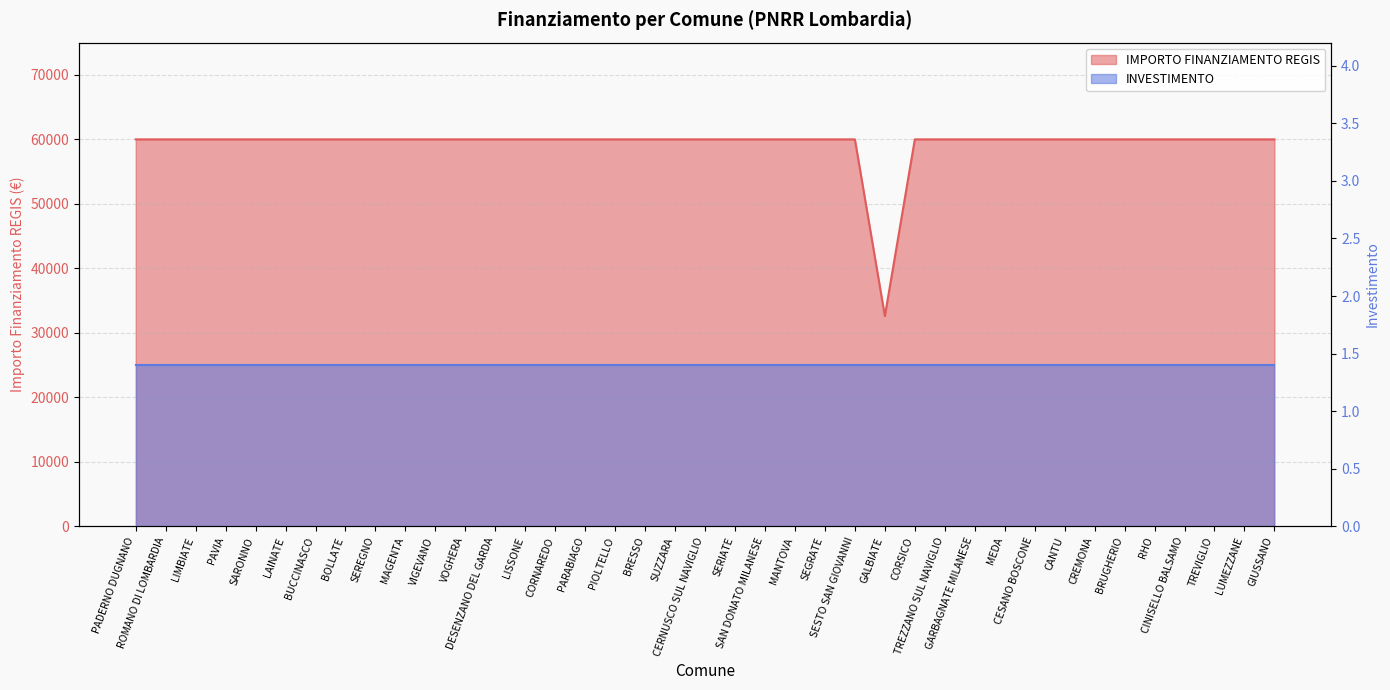

Reading left to right, what are all the values shown in this chart?

59966	59966	59966	59966	59966	59966	59966	59966	59966	59966	59966	59966	59966	59966	59966	59966	59966	59966	59966	59966	59966	59966	59966	59966	59966	32589	59966	59966	59966	59966	59966	59966	59966	59966	59966	59966	59966	59966	59966